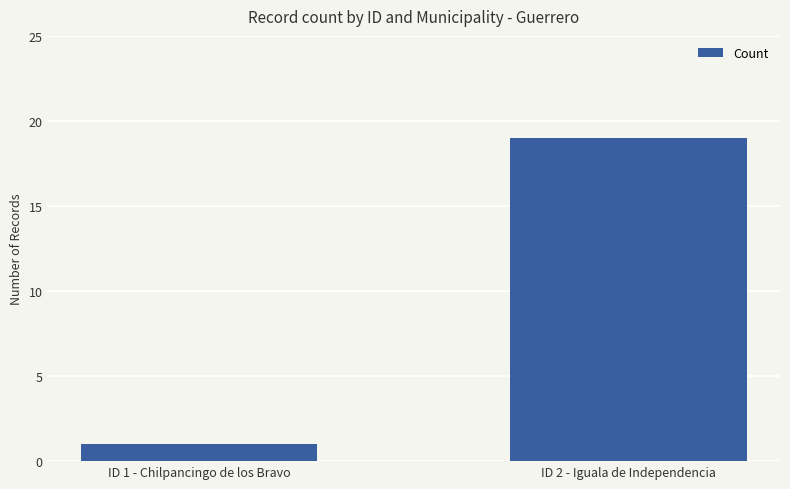

Which has a higher value, ID 2 - Iguala de Independencia or ID 1 - Chilpancingo de los Bravo?

ID 2 - Iguala de Independencia